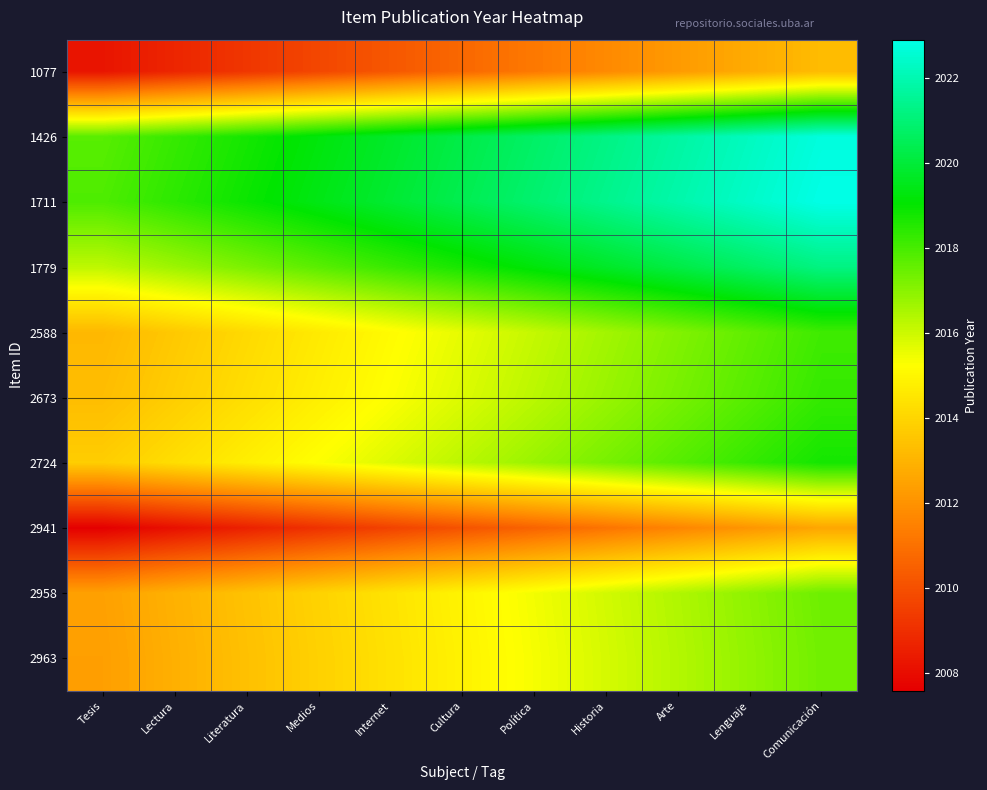

Between Internet and Historia, which is larger?

Historia